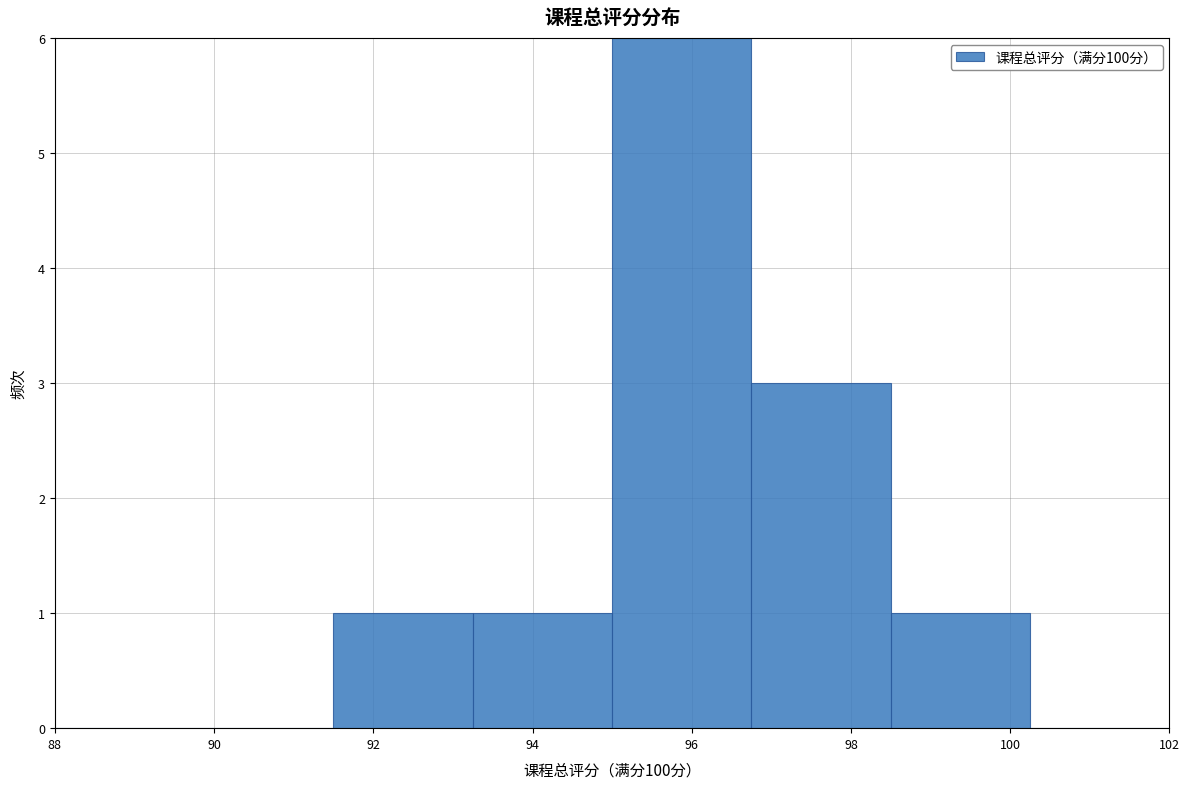

Reading left to right, transcribe this chart: for each bar, give the range it covers on the x-axis and its height. Neither the bar edges nor the heights are printed on the chart, so give them approximately, as read against the axes.

88.00 to 89.75: 0
89.75 to 91.50: 0
91.50 to 93.25: 1
93.25 to 95.00: 1
95.00 to 96.75: 6
96.75 to 98.50: 3
98.50 to 100.25: 1
100.25 to 102.00: 0